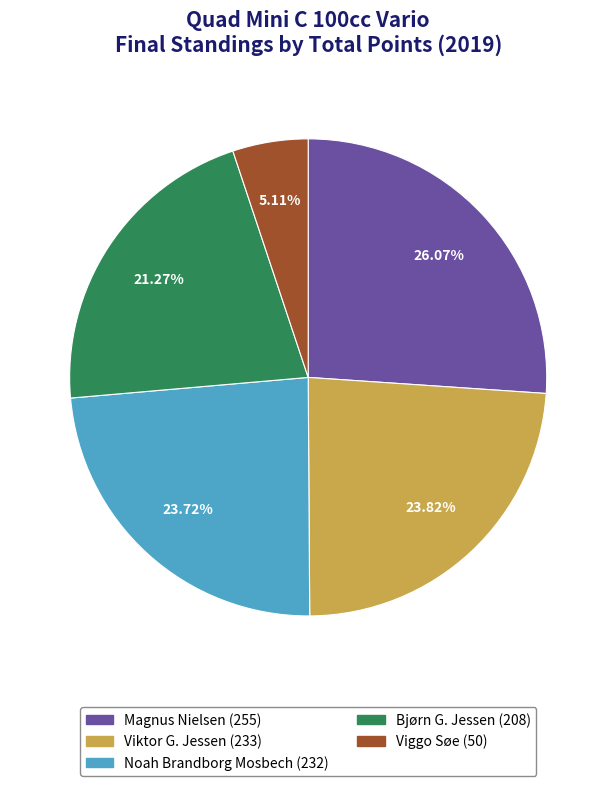

What is the ratio of the value at Viktor G. Jessen to the value at Noah Brandborg Mosbech?

1.0